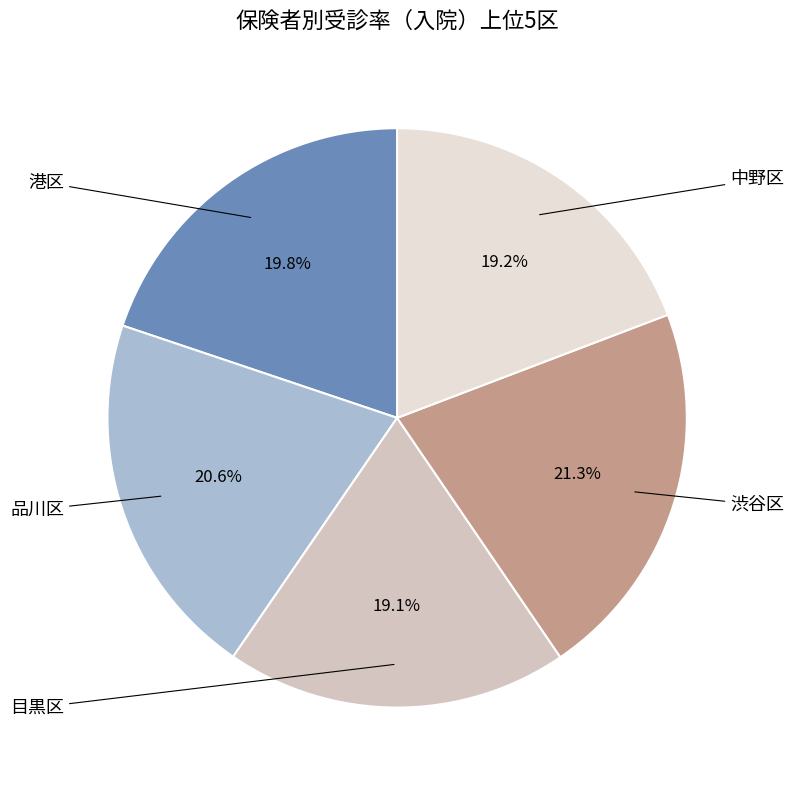

Is there a majority slice in this chart?

No